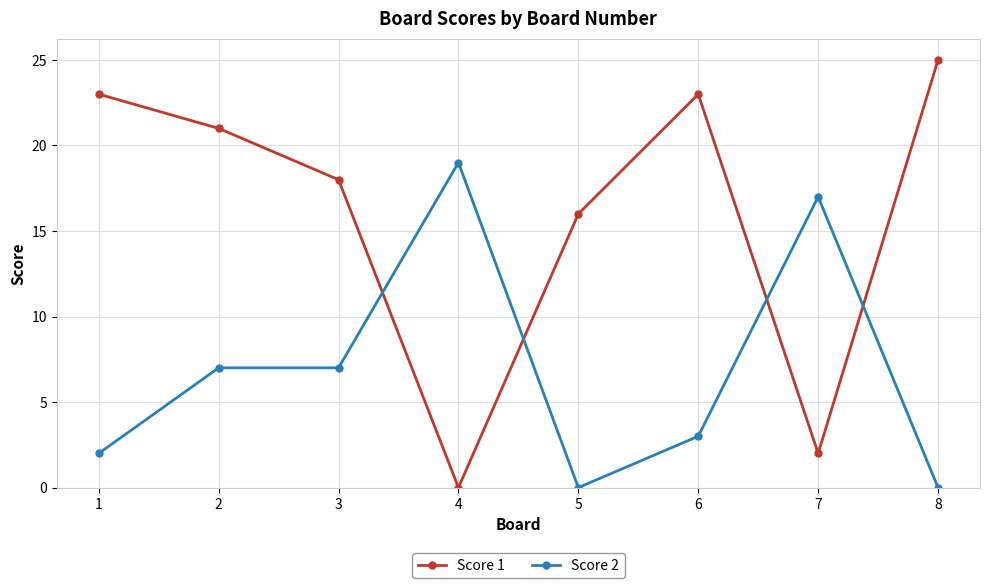

Reading left to right, extract all data points from this chart.

Score 1: 23	21	18	0	16	23	2	25
Score 2: 2	7	7	19	0	3	17	0